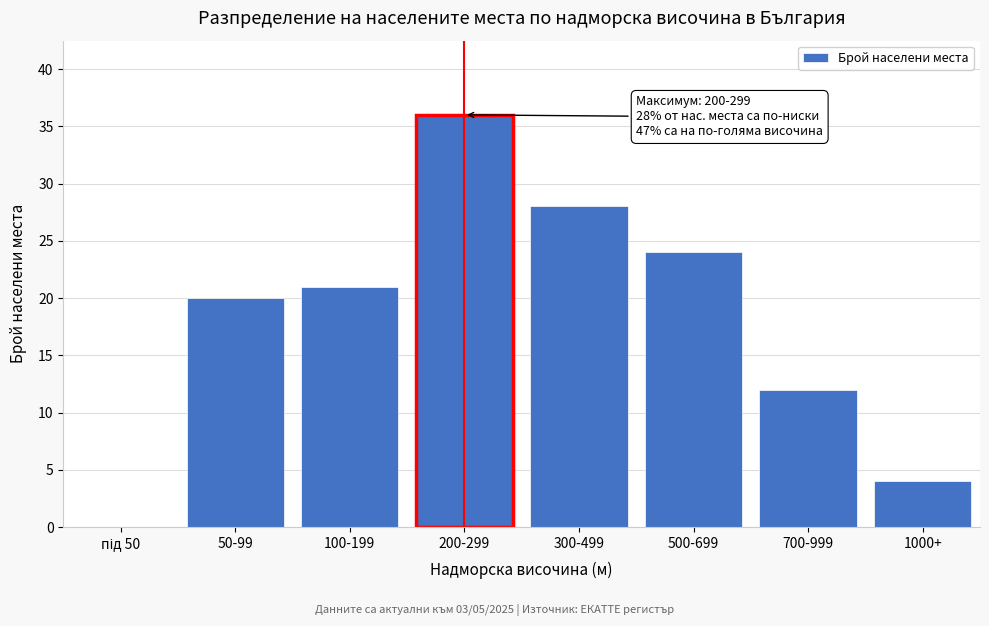

What is the ratio of the value at 700-999 to the value at 1000+?

3.0